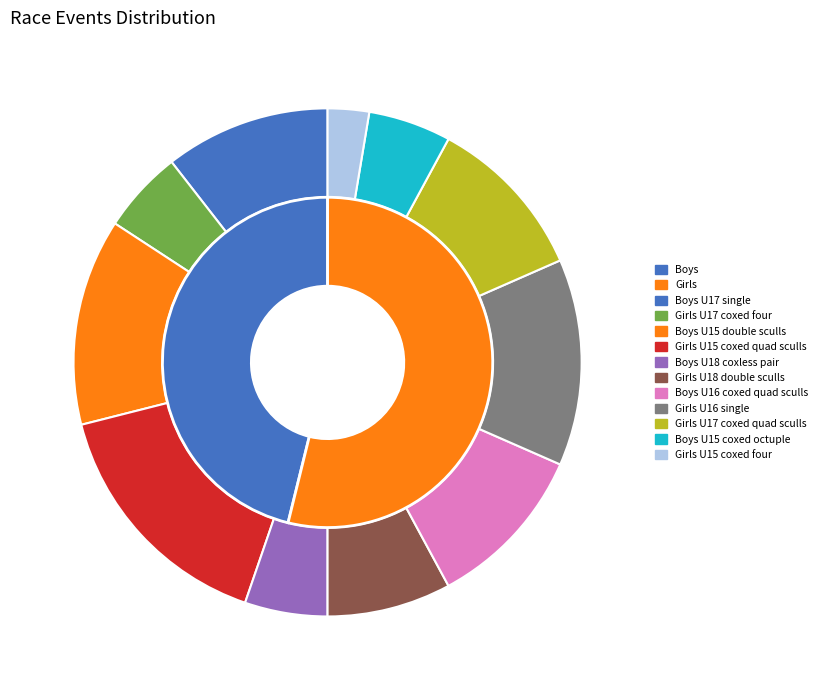

Approximately how many times larger is the value at Girls U17 coxed four compared to Girls U15 coxed quad sculls?

0.3